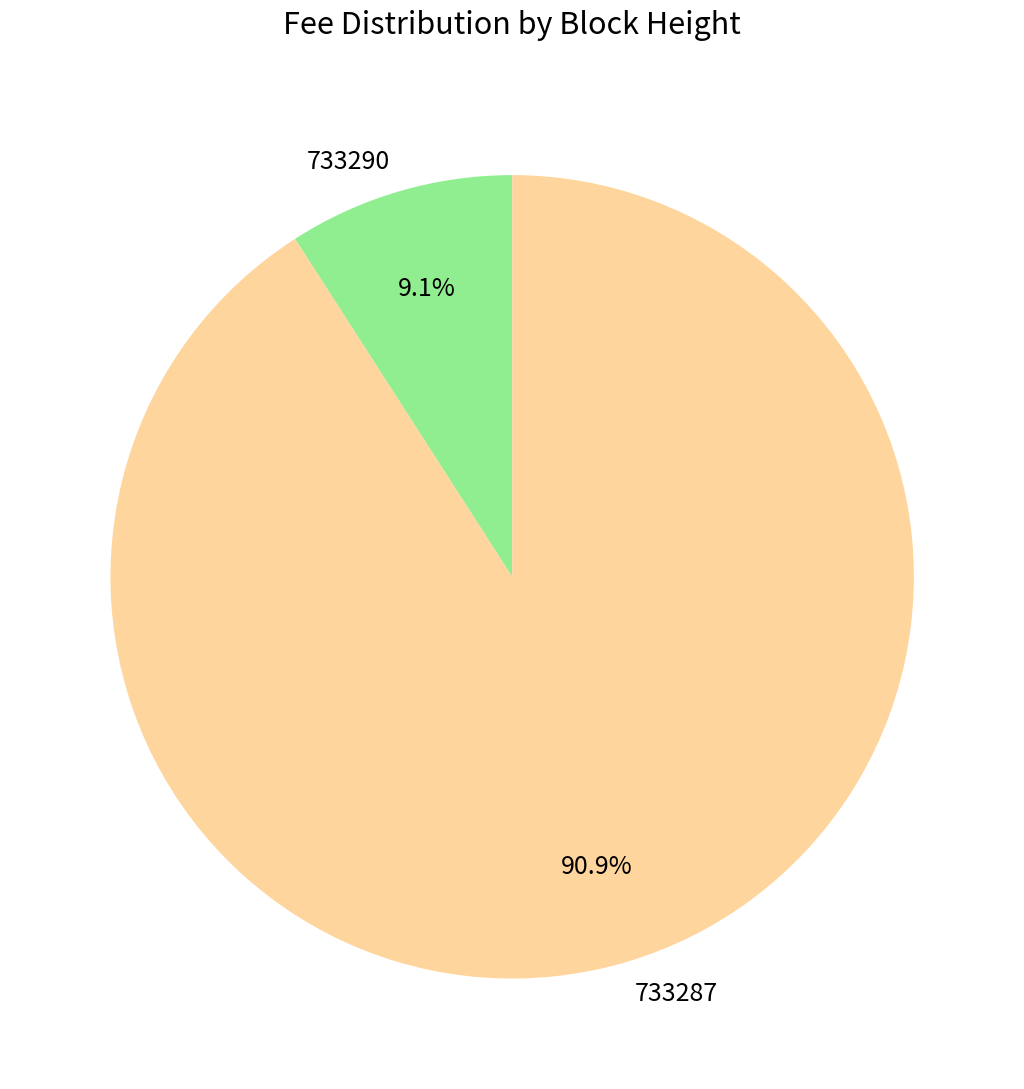

How many segments does this pie chart have?

2